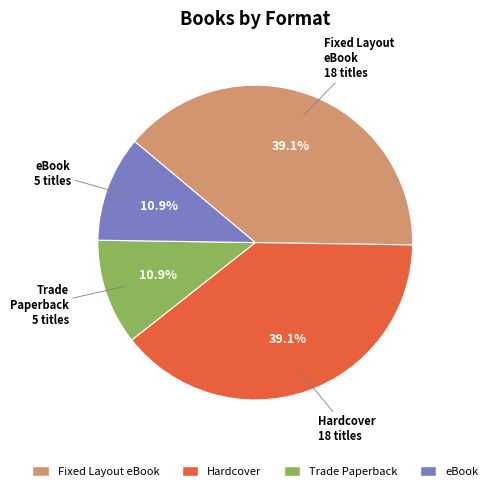

Approximately how many times larger is the value at eBook compared to Trade Paperback?

1.0